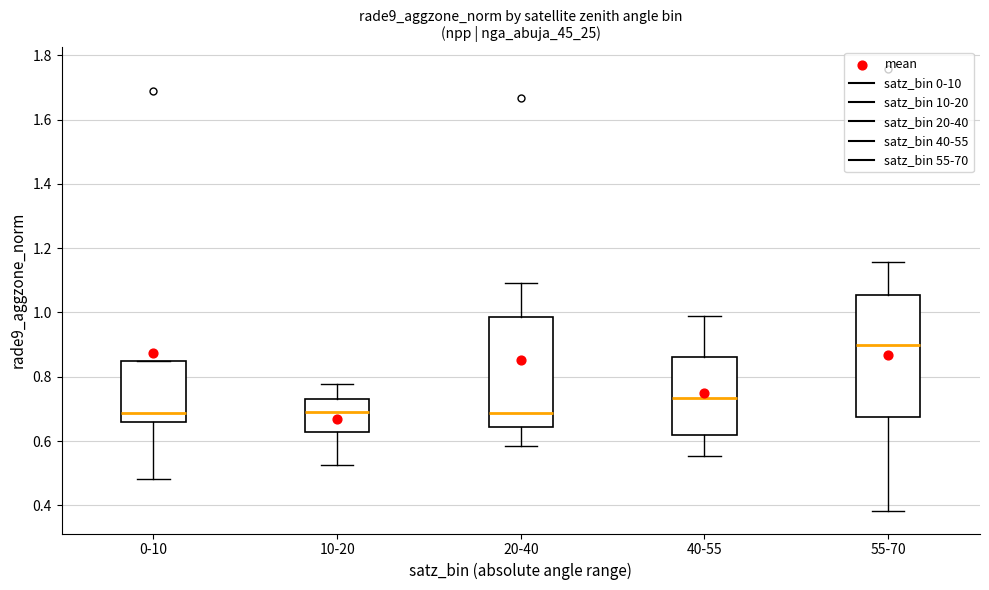

Reading left to right, transcribe this box plot: for each box, give where its median line is, the range the box spans, and where its two whiskers end, as read against the y-axis. The values are not printed on the chart, so give them approximately, as read against the axis.

0-10: median 0.68, box 0.66 to 0.84, whiskers 0.48 to 0.84
10-20: median 0.68, box 0.62 to 0.74, whiskers 0.52 to 0.78
20-40: median 0.68, box 0.64 to 0.98, whiskers 0.58 to 1.10
40-55: median 0.74, box 0.62 to 0.86, whiskers 0.56 to 1.00
55-70: median 0.90, box 0.68 to 1.06, whiskers 0.38 to 1.16